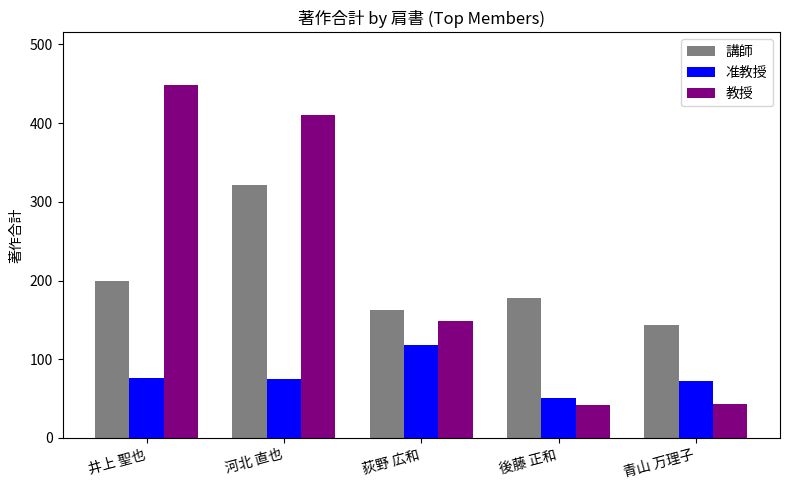

What is the total value across all series at 後藤 正和?

271